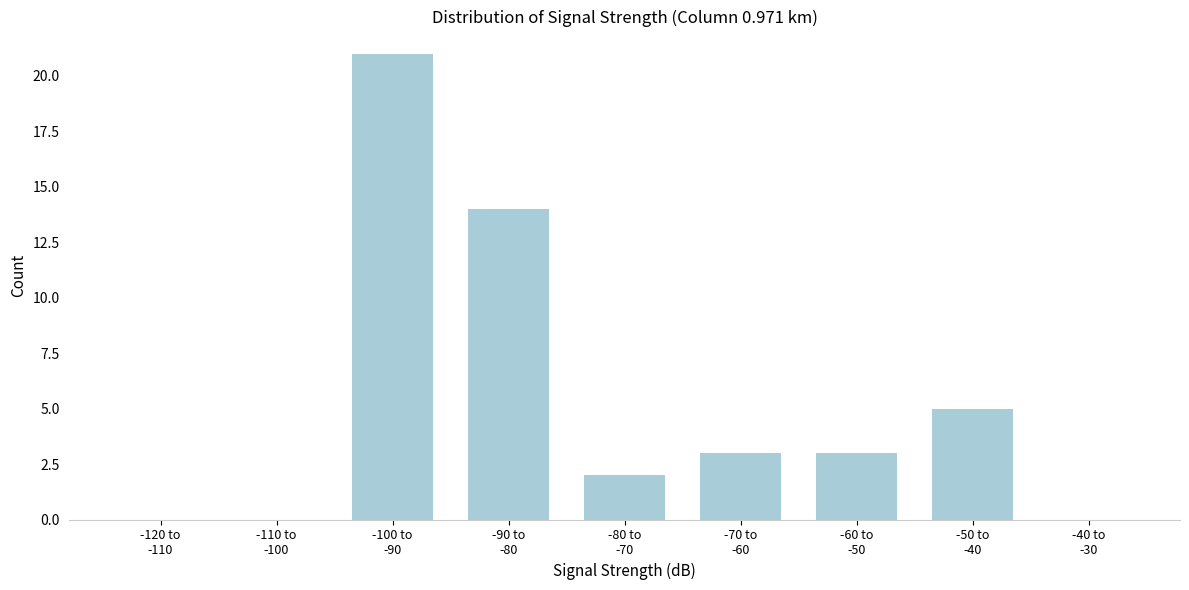

What is the maximum value shown in the chart?

21